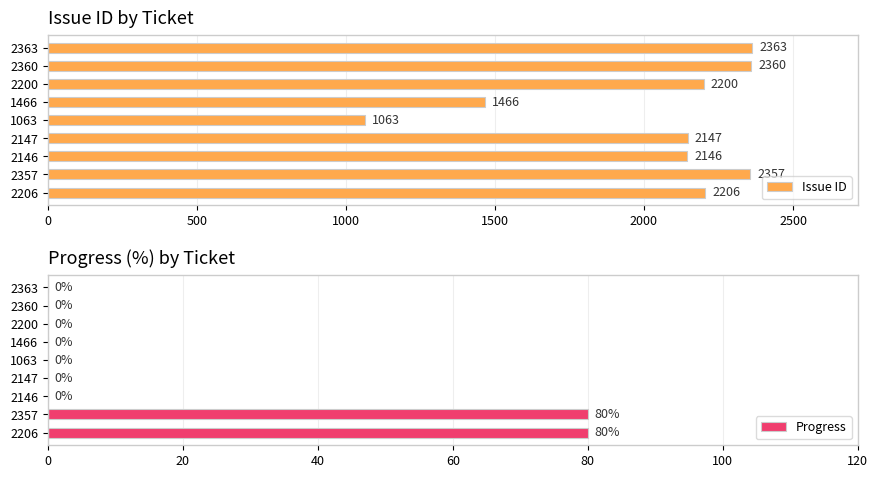

Read the Issue ID value at 2360.

2360